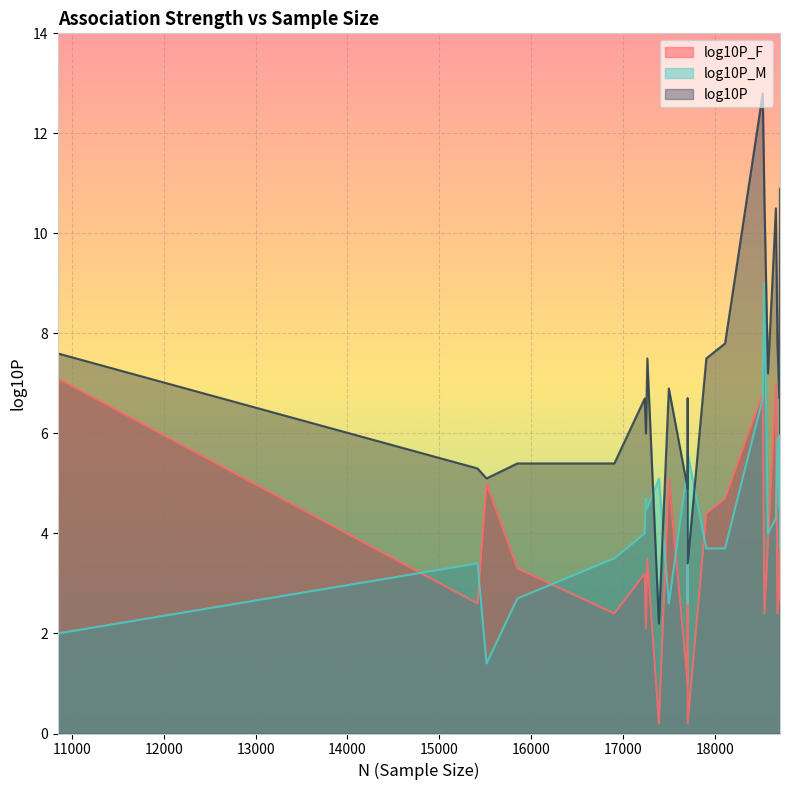

True or false: log10P_F and log10P intersect in this chart.

False